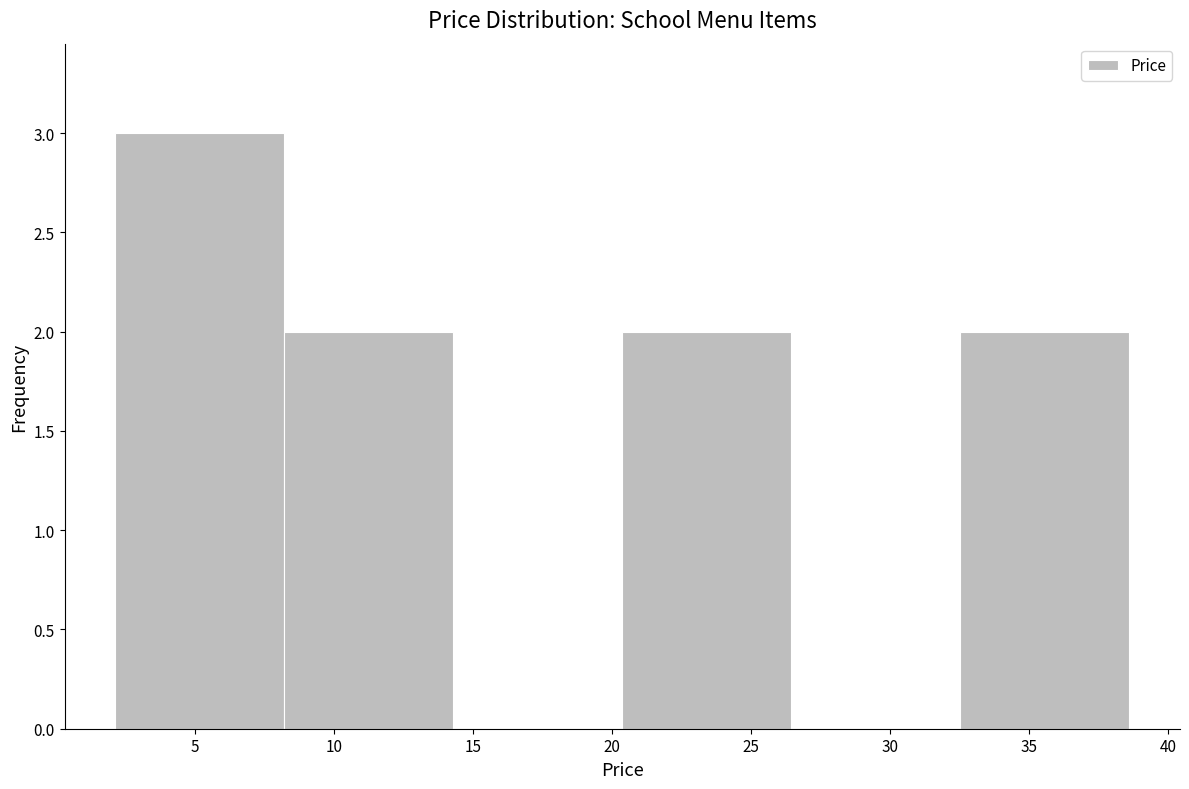

Which range on the x-axis has the tallest bar?

2.0 to 8.0